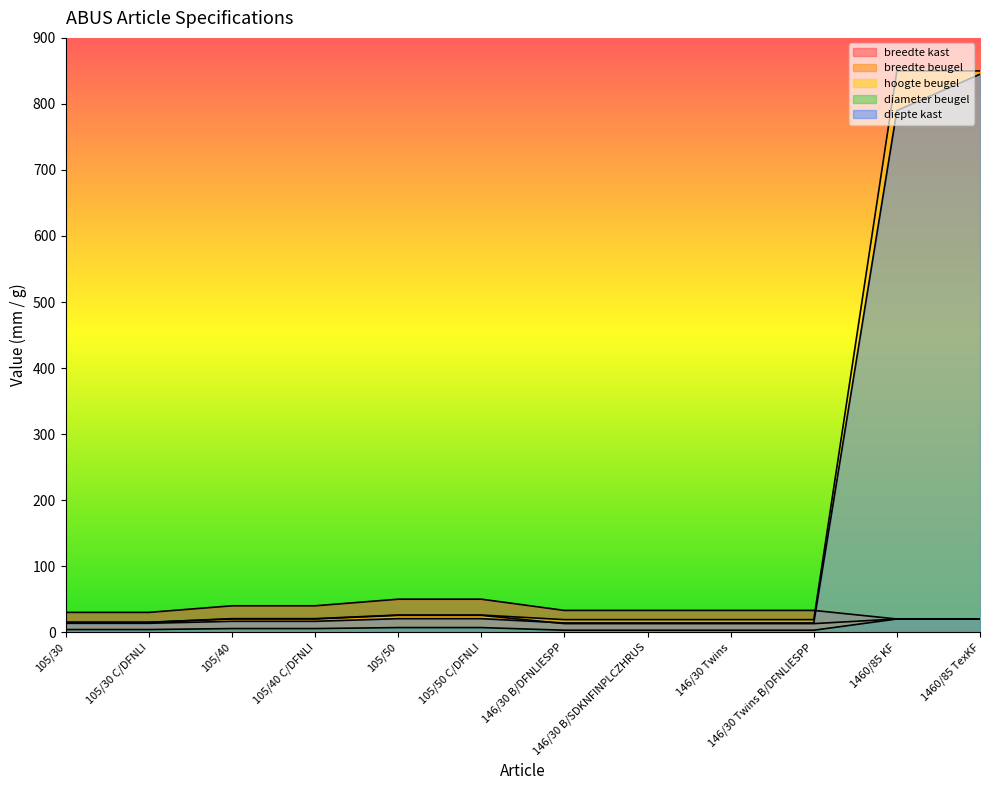

Reading right to left, extract all data points from this chart.

breedte kast: 20.0	20.0	33.0	33.0	33.0	33.0	50.0	50.0	40.0	40.0	30.0	30.0
breedte beugel: 20.0	20.0	13.0	13.0	13.0	13.0	25.5	25.5	20.0	20.0	15.0	15.0
hoogte beugel: 850.0	850.0	19.0	19.0	19.0	19.0	26.0	26.0	20.5	20.5	15.0	15.0
diameter beugel: 20.0	20.0	3.0	3.0	3.0	3.0	7.0	7.0	5.5	5.5	4.0	4.0
diepte kast: 845.0	790.0	14.0	14.0	14.0	14.0	20.5	20.5	16.5	16.5	13.5	13.5